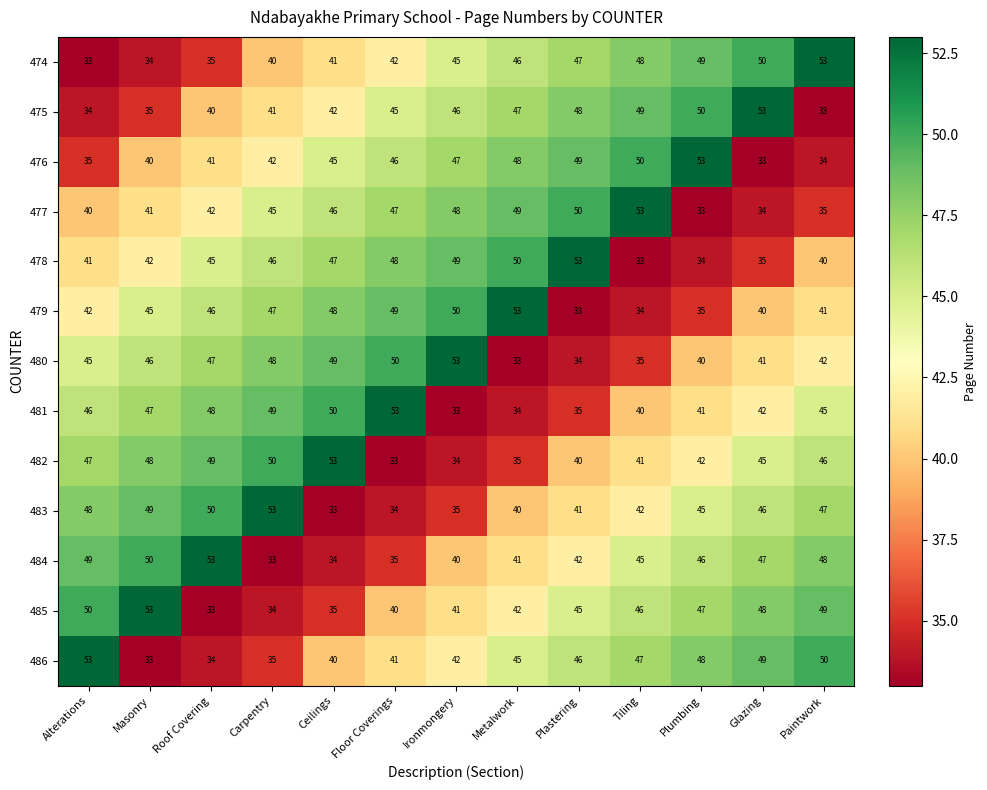

At which label does 482 first exceed 45?

Alterations